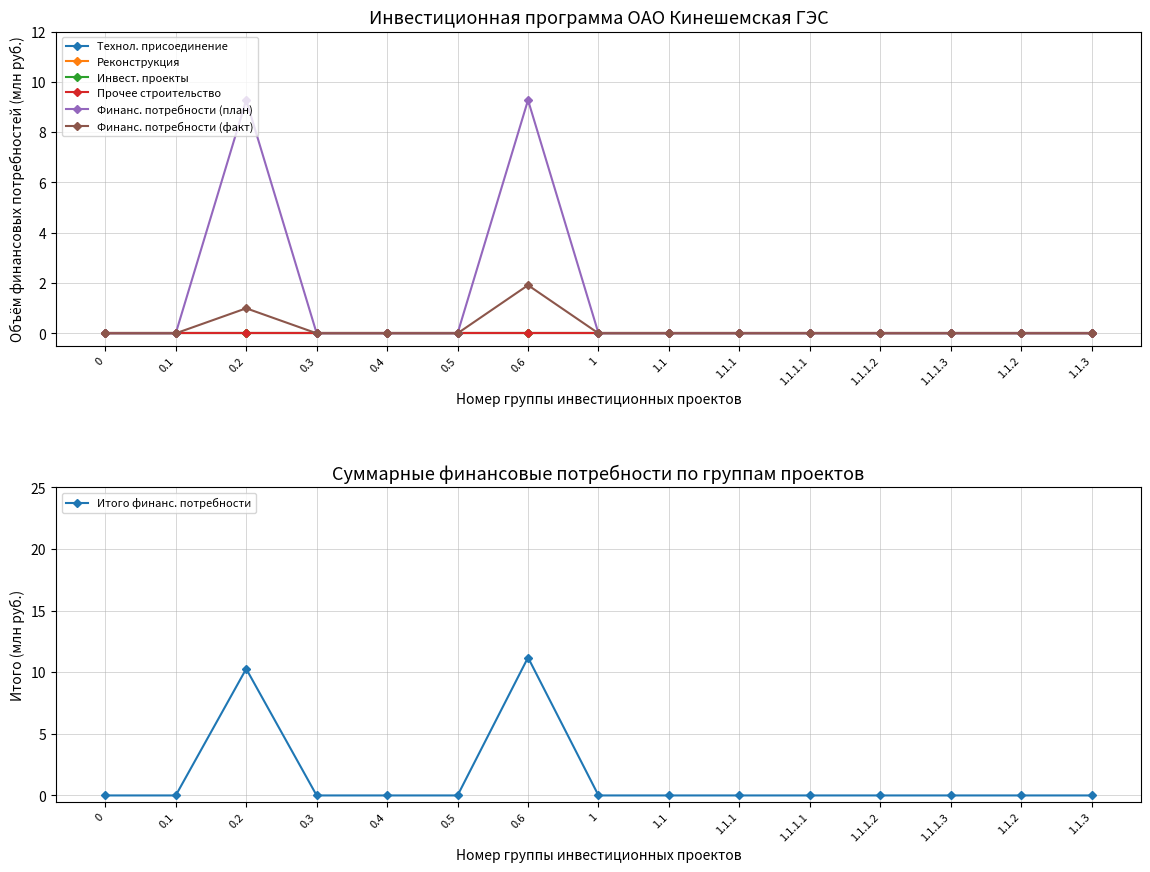

The value of Итого финанс. потребности at 1.1.1.1 is 4.4. True or false?

False